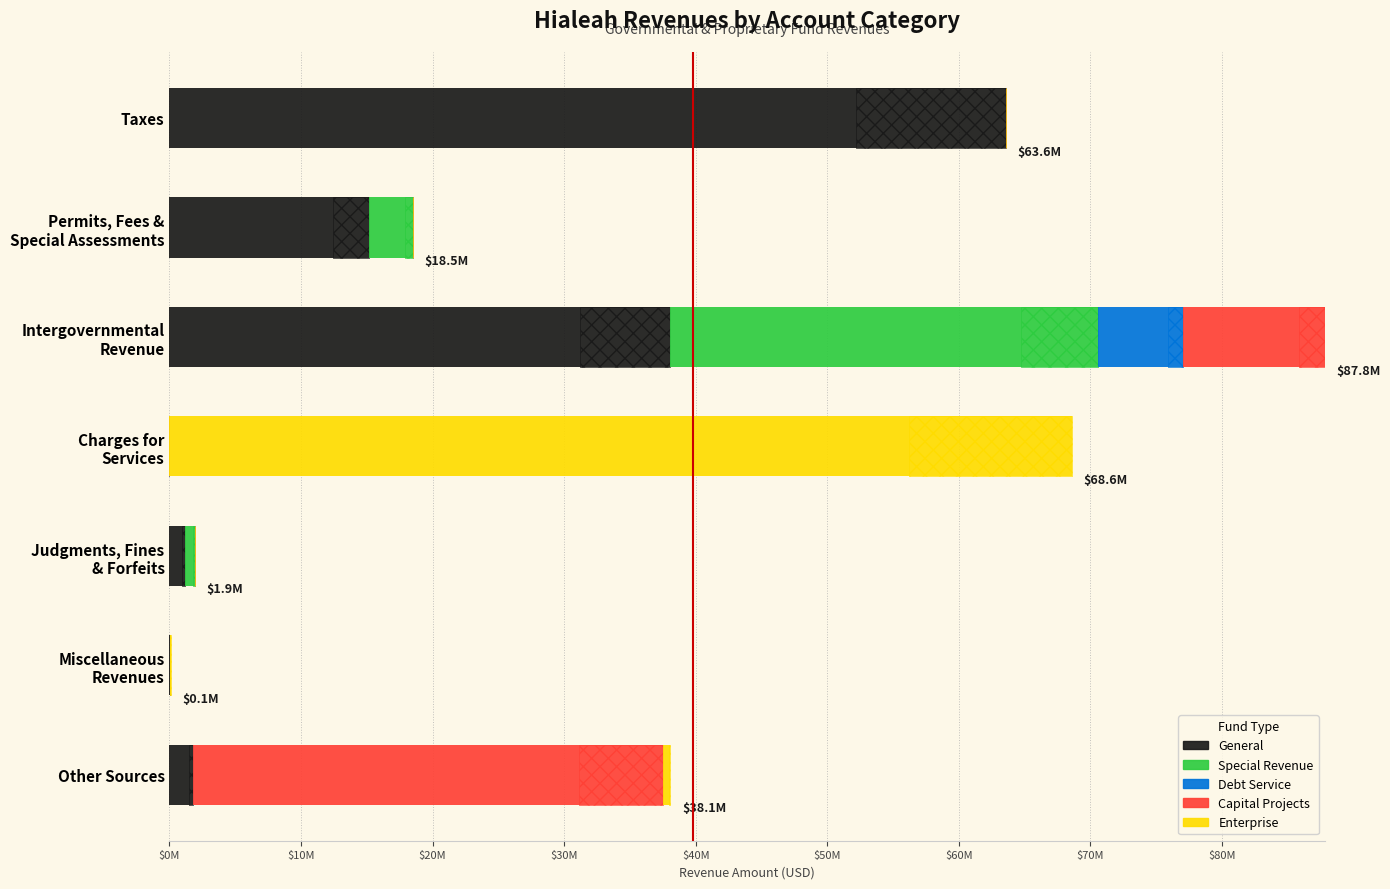

True or false: Capital Projects has a value of 0 at Permits, Fees & Special Assessments.

True